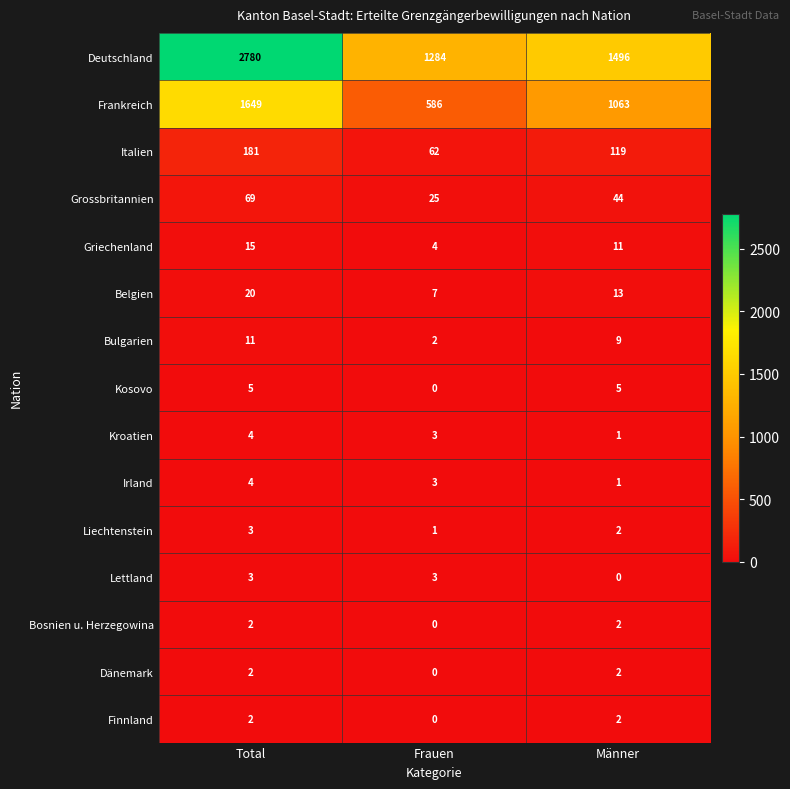

What is the approximate value of Liechtenstein at Total?

3